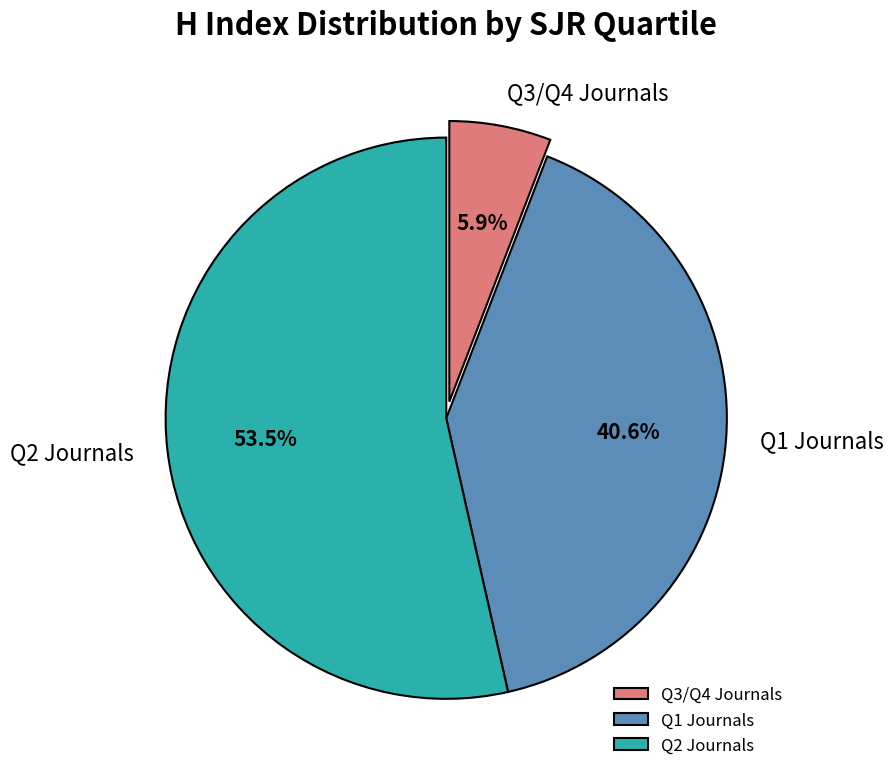

Combined, what portion of the pie is Q3/Q4 Journals and Q2 Journals?

59.4%